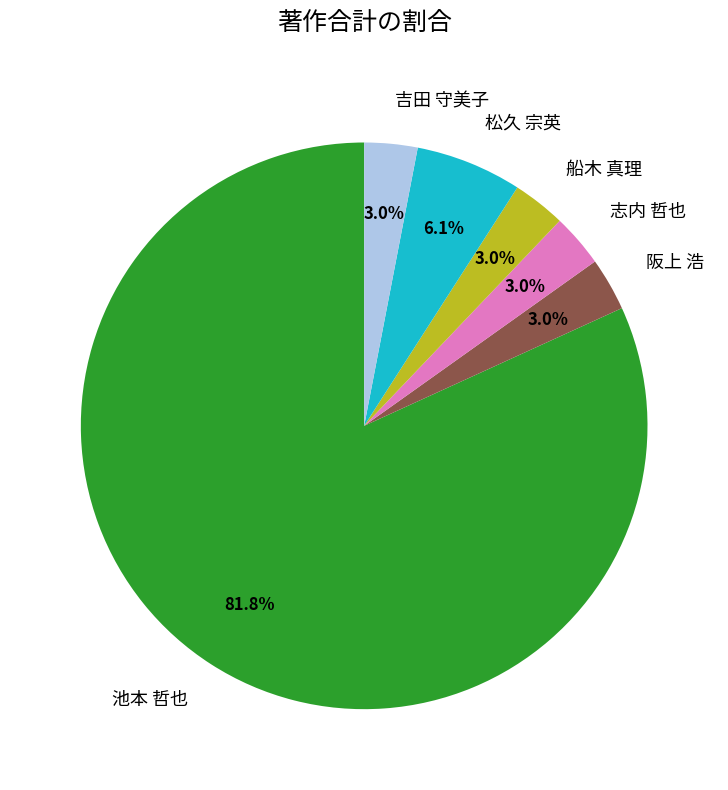

What percentage is NOT represented by 志内 哲也?

97.0%